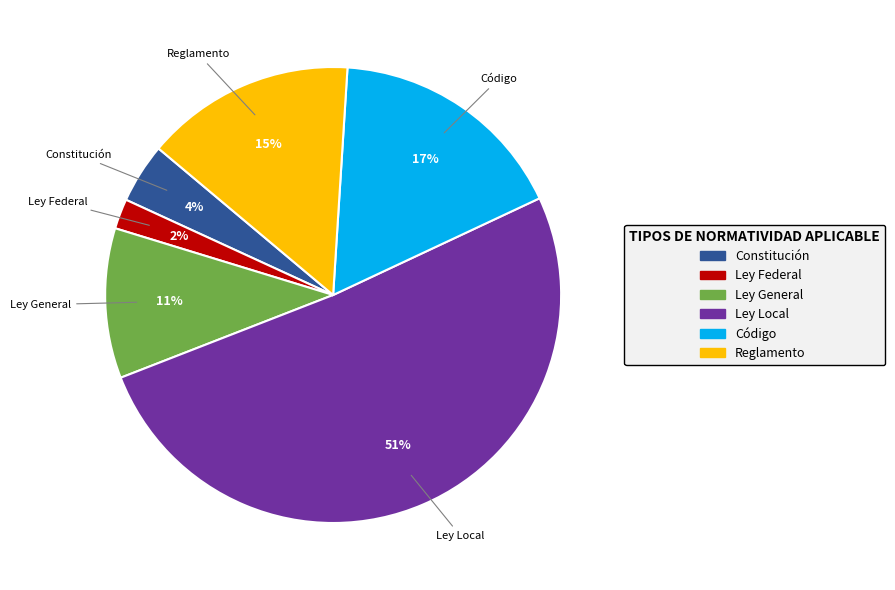

Count the number of slices in the pie.

6